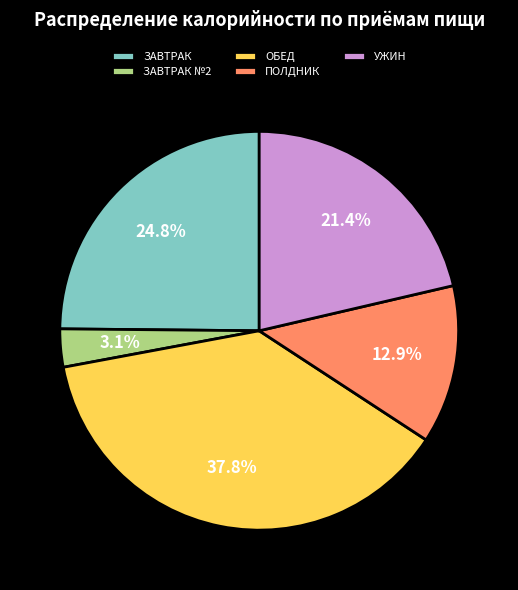

Between ЗАВТРАК and ЗАВТРАК №2, which is larger?

ЗАВТРАК